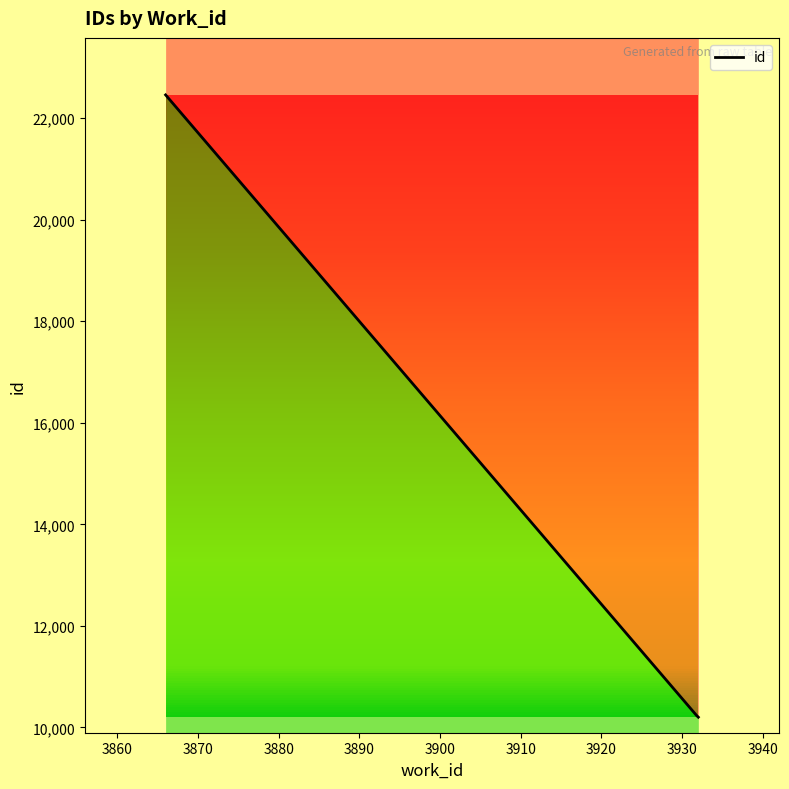

What is the sum of the values at 3866 and 3932?

32652